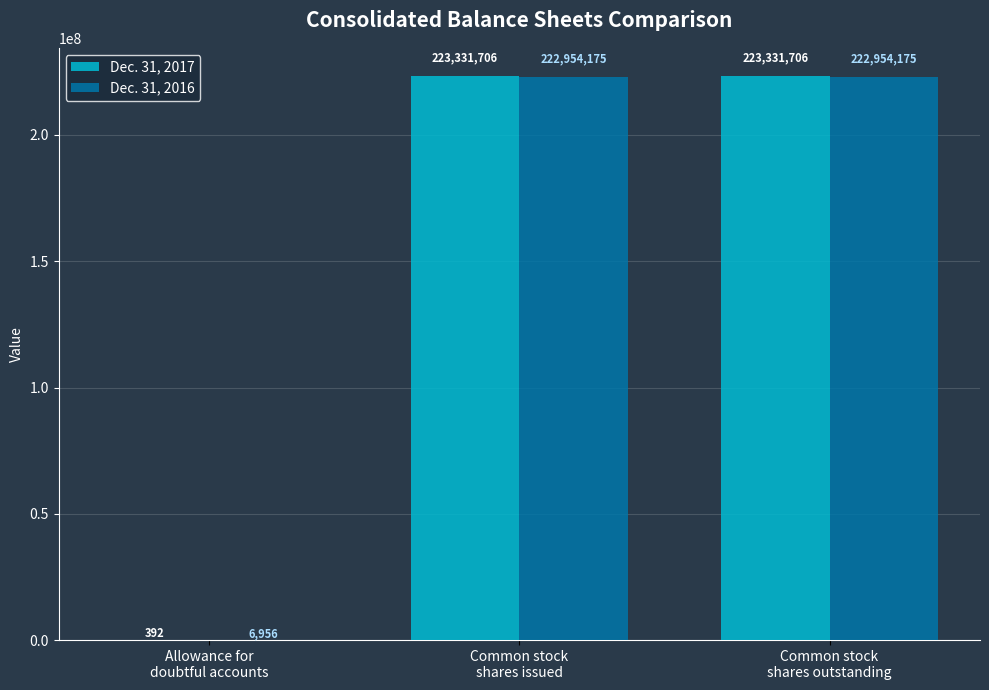

What is the highest value of the Dec. 31, 2016 series?

222954175